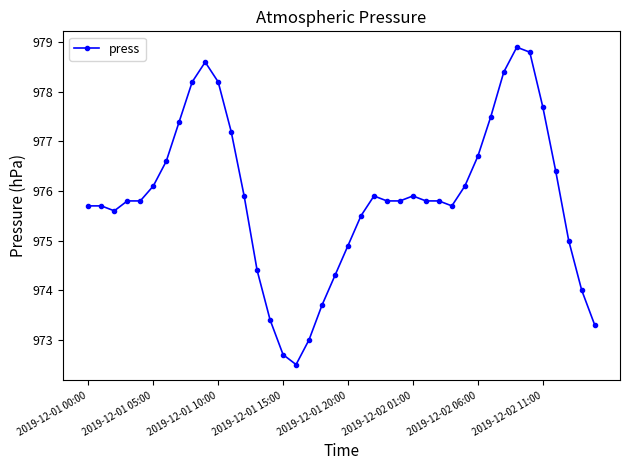

What is the sum of all values?

39034.7